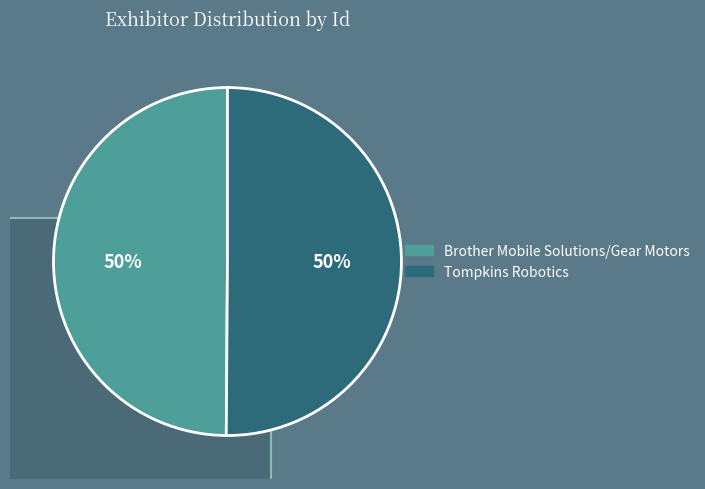

Which slice is the largest?

Tompkins Robotics